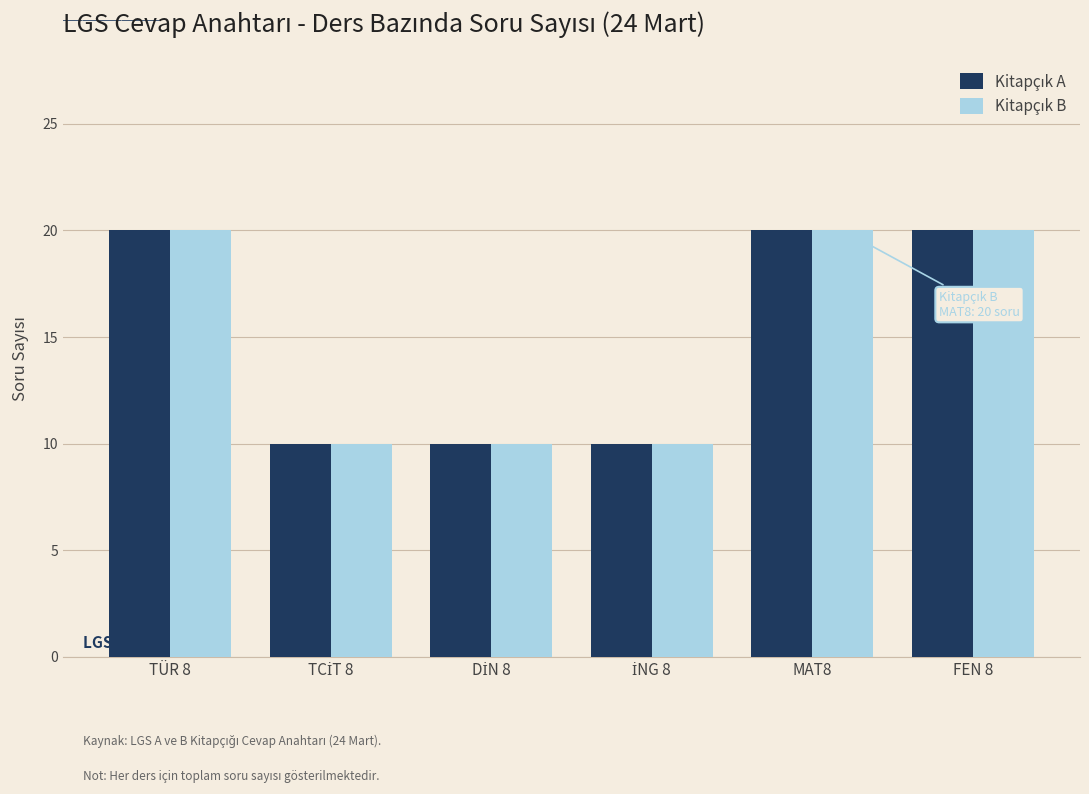

What is the maximum value shown in the chart?

20